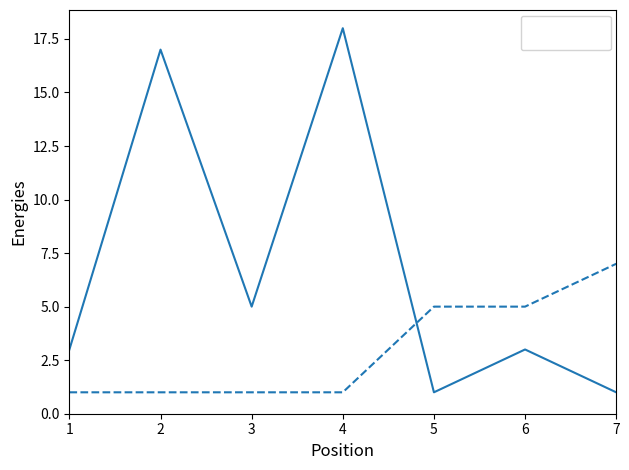

True or false: Peak Position has a value of 1 at 3.

True